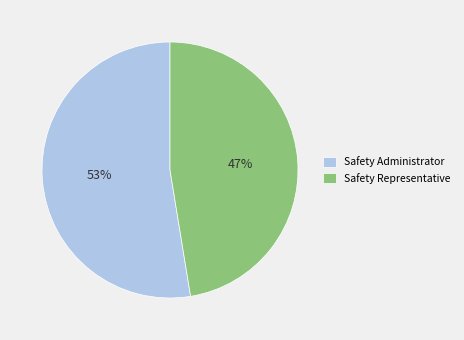

What is the ratio of the value at Safety Administrator to the value at Safety Representative?

1.1